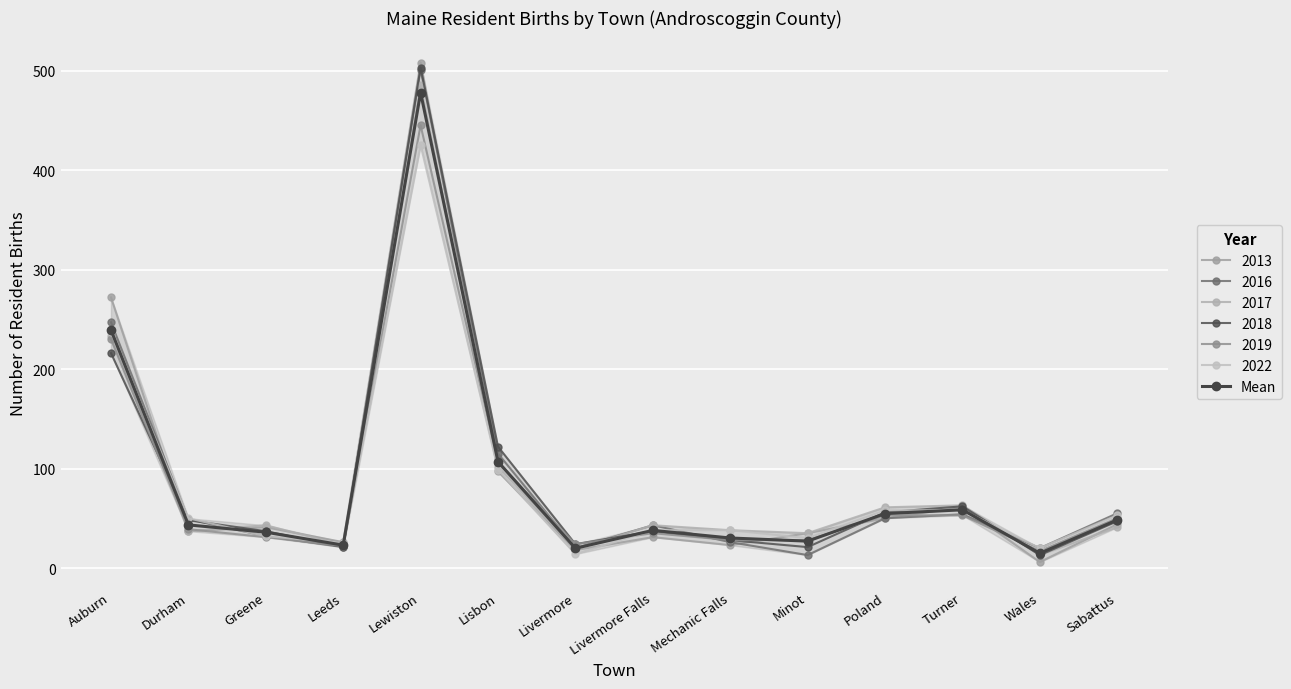

How many data points in 2019 are less than 39?

7